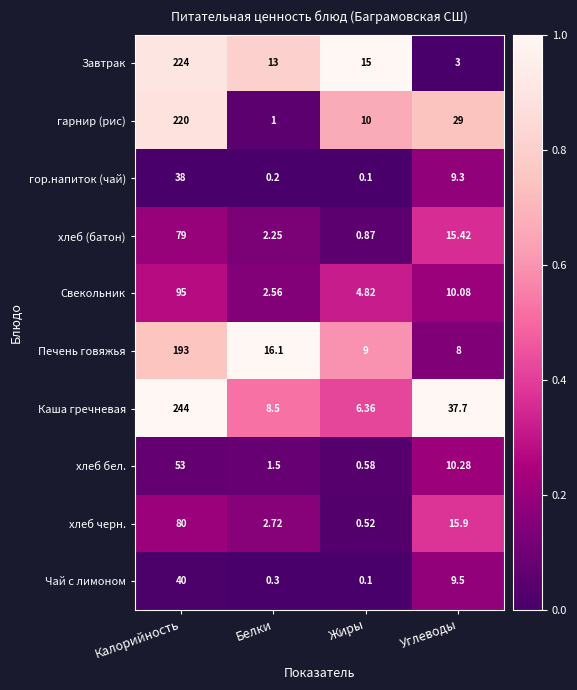

Which series changed the most between Белки and Углеводы?

Каша гречневая